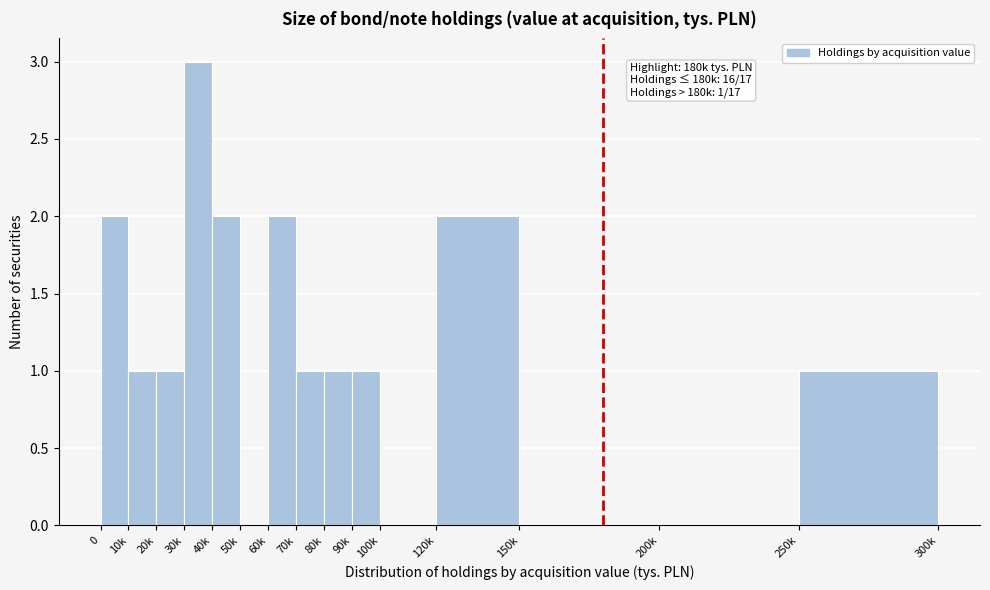

Reading right to left, what are all the values shown in this chart?

250k=1	200k=0	150k=0	120k=2	100k=0	90k=1	80k=1	70k=1	60k=2	50k=0	40k=2	30k=3	20k=1	10k=1	0=2